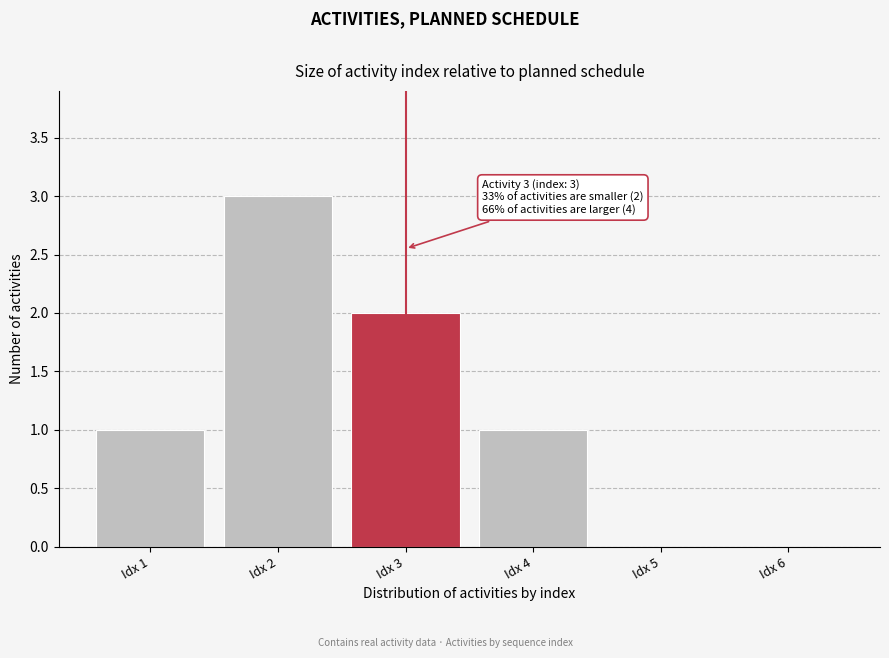

Reading left to right, list all the values displayed in this chart.

Idx 1=1	Idx 2=3	Idx 3=2	Idx 4=1	Idx 5=0	Idx 6=0